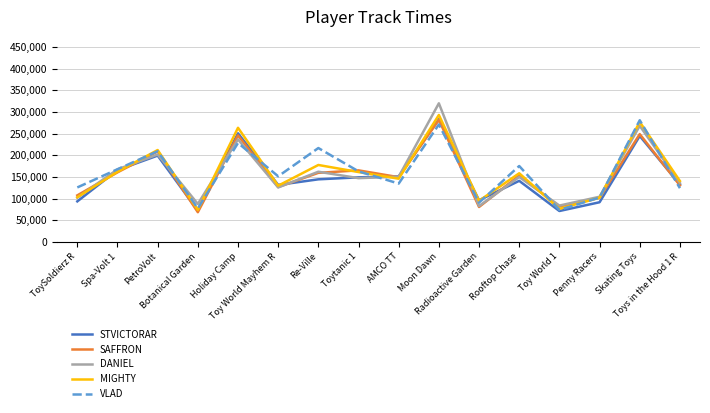

At which label is STVICTORAR closest to 177336?

Spa-Volt 1